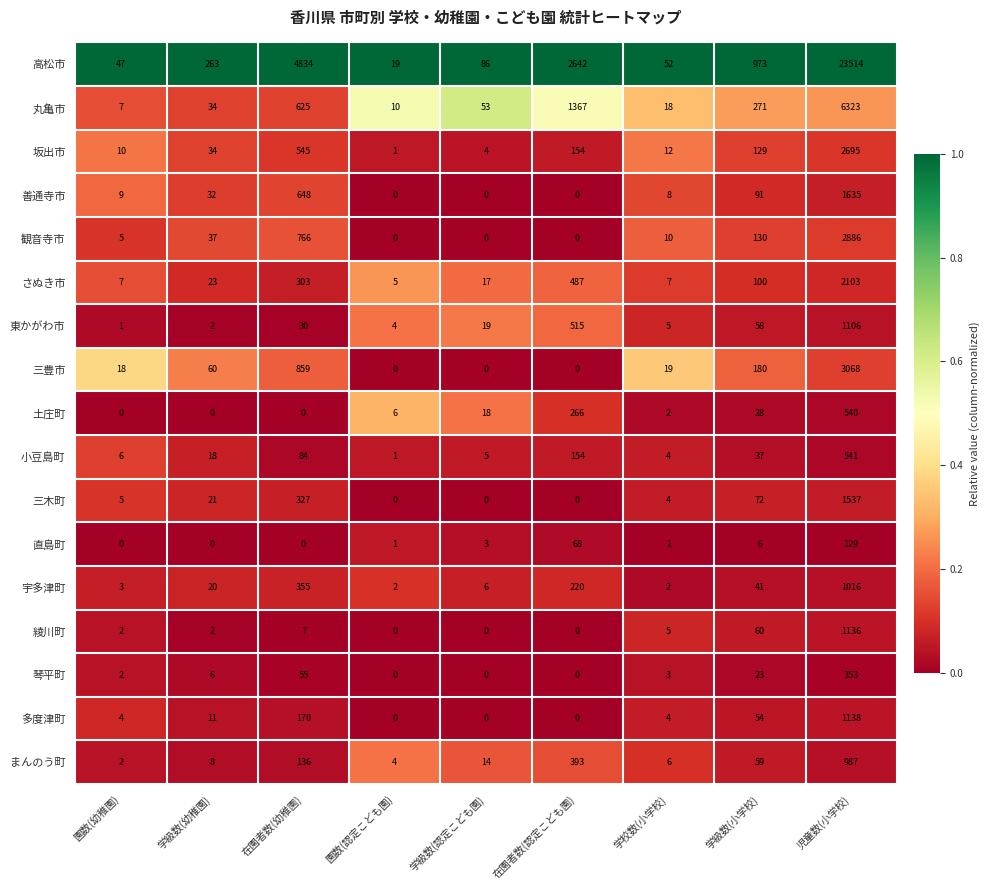

What is the difference between the maximum and minimum values in the 観音寺市 series?

2886